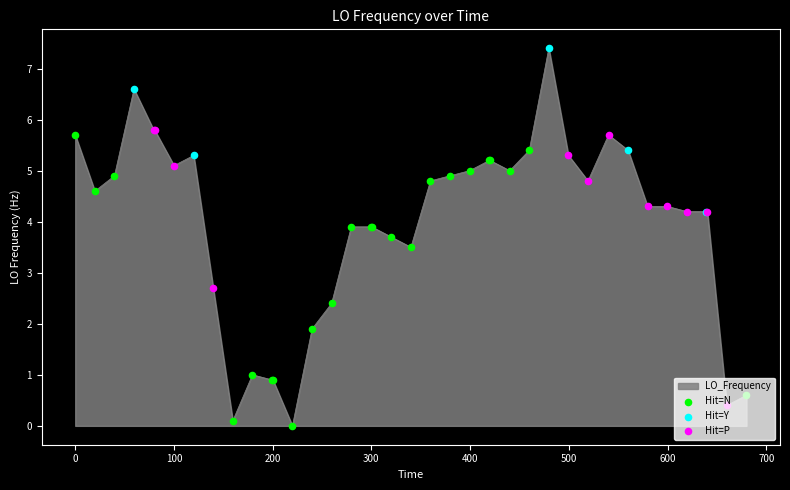

What is the difference between the maximum and minimum values?

7.4